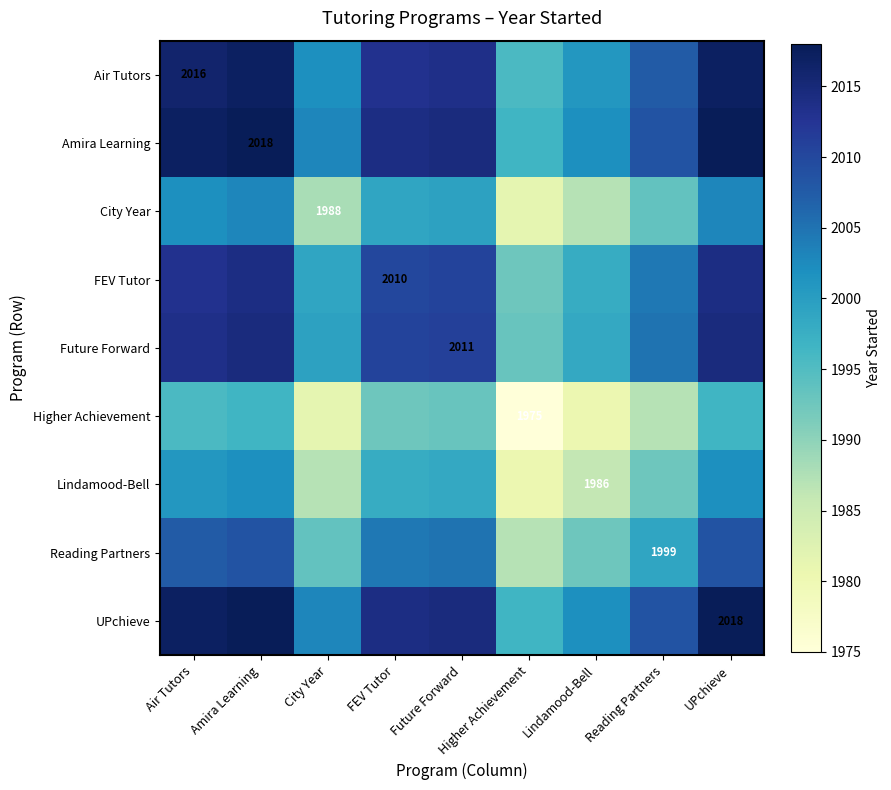

What is the approximate value of UPchieve at Higher Achievement?

1996.5